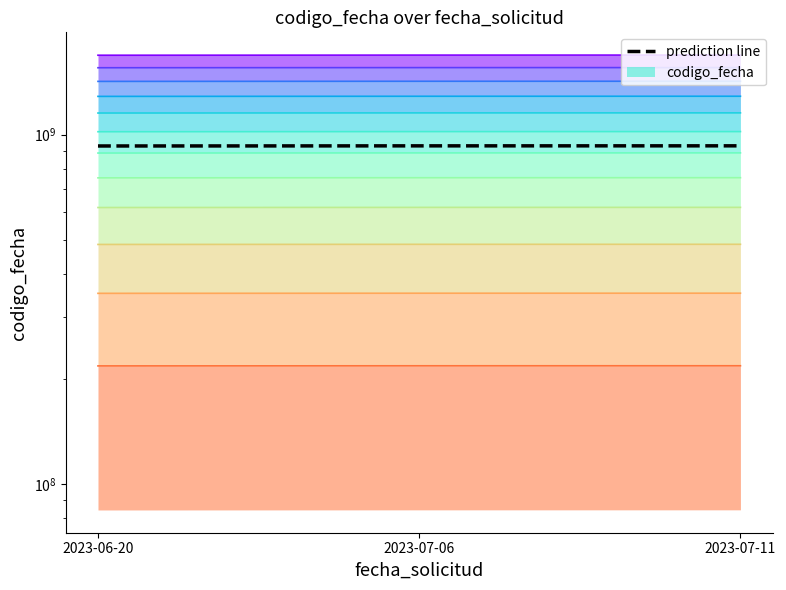

Which category has the highest value across all series?

2023-07-11